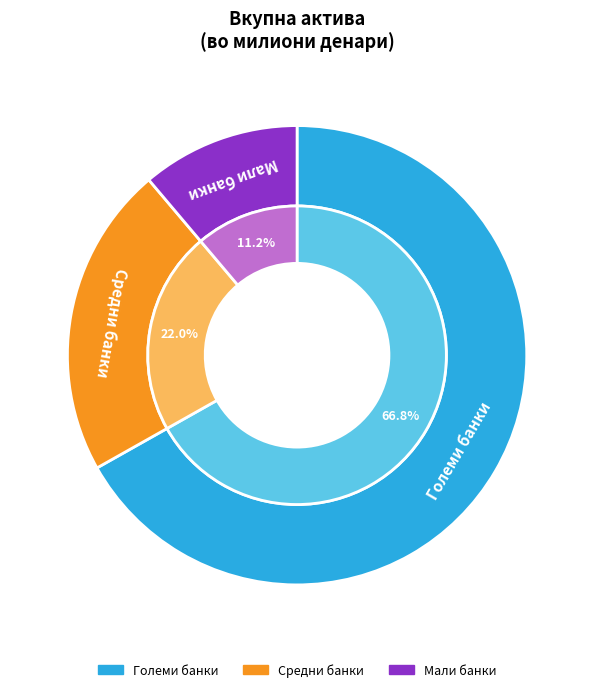

To the nearest percent, what is the difference between the Средни банки and Мали банки slice percentages?

11%